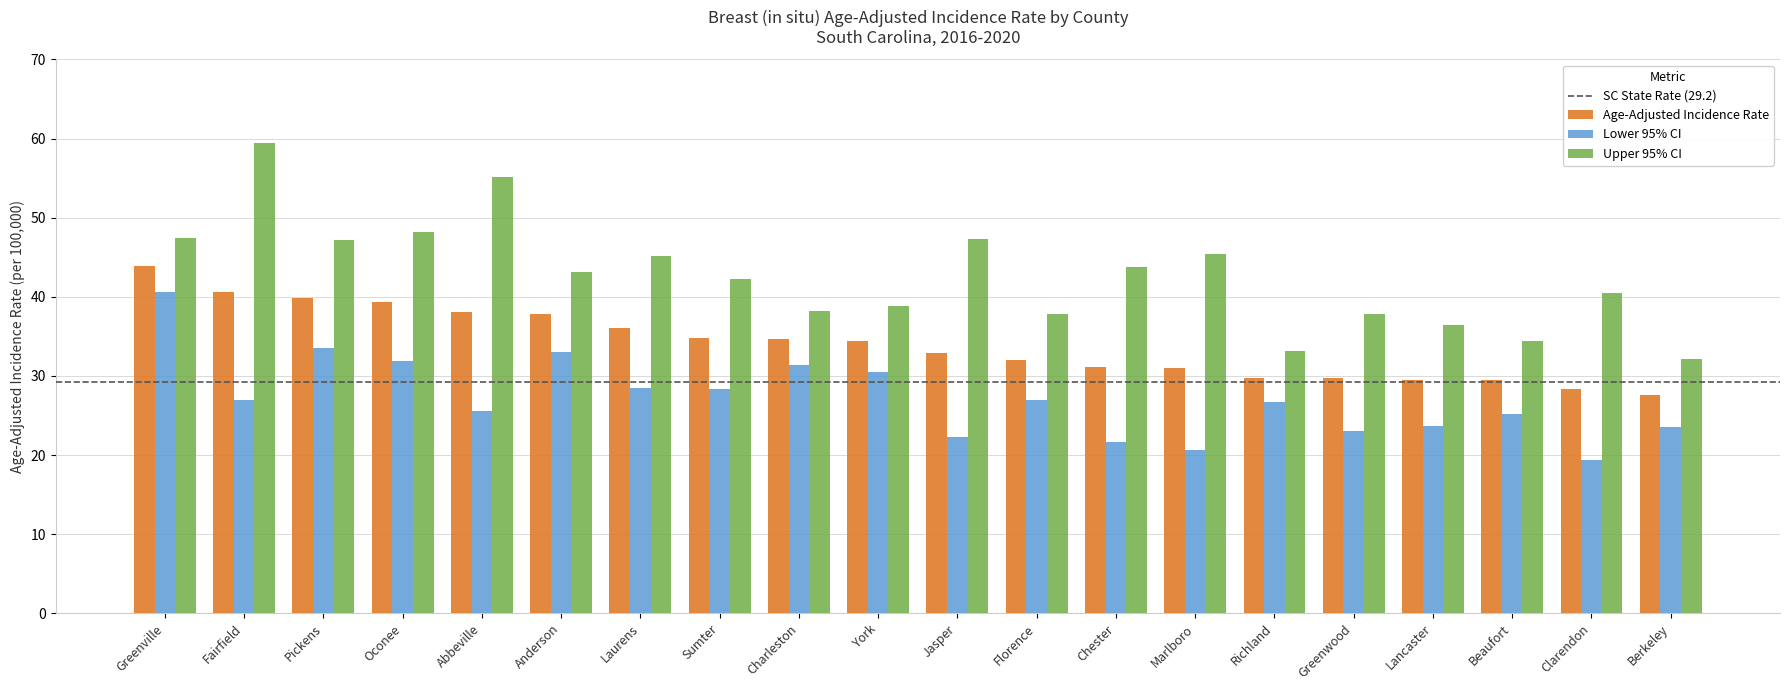

The Lower 95% CI series shows 28.4 at Sumter. True or false?

True